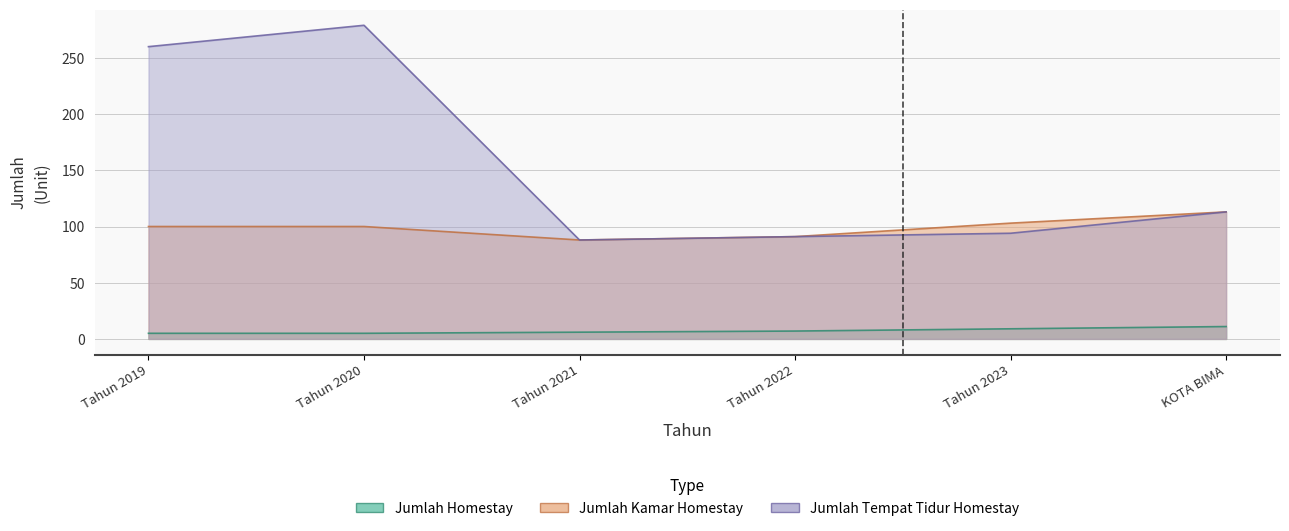

The value of Jumlah Tempat Tidur Homestay at KOTA BIMA is 113. True or false?

True